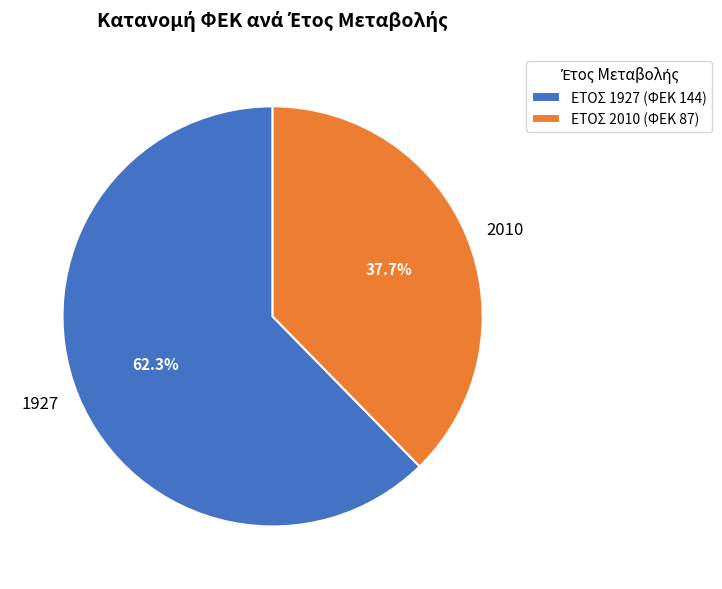

What percentage is the 1927 slice, to the nearest percent?

62%